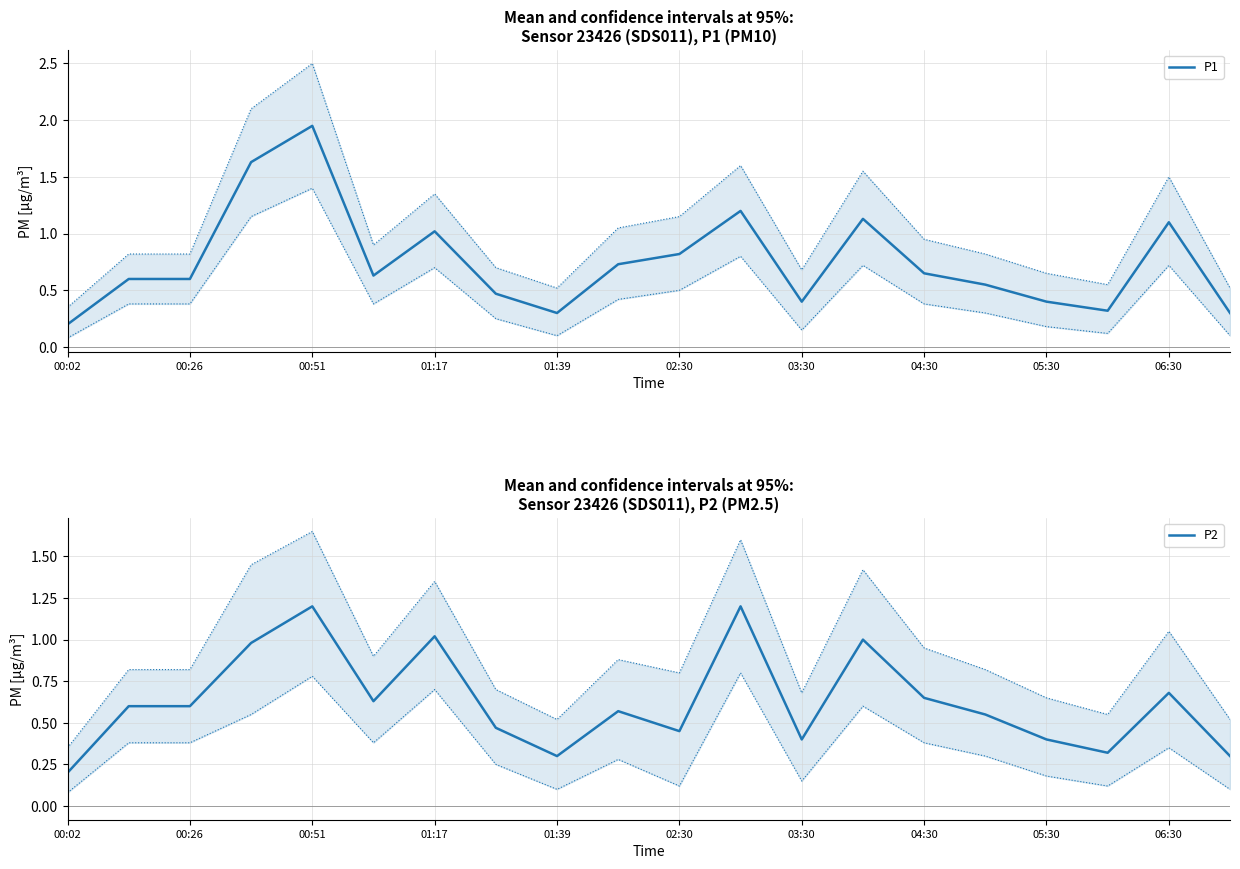

Is it true that P1 equals 1.1 at 06:30?

True